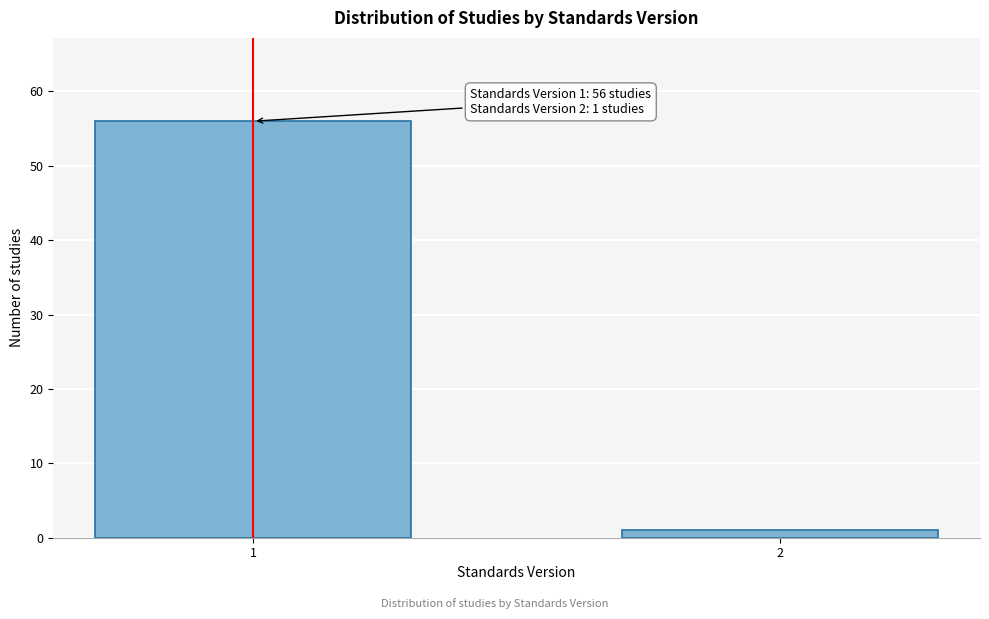

Reading left to right, transcribe all the data shown in this chart.

56	1